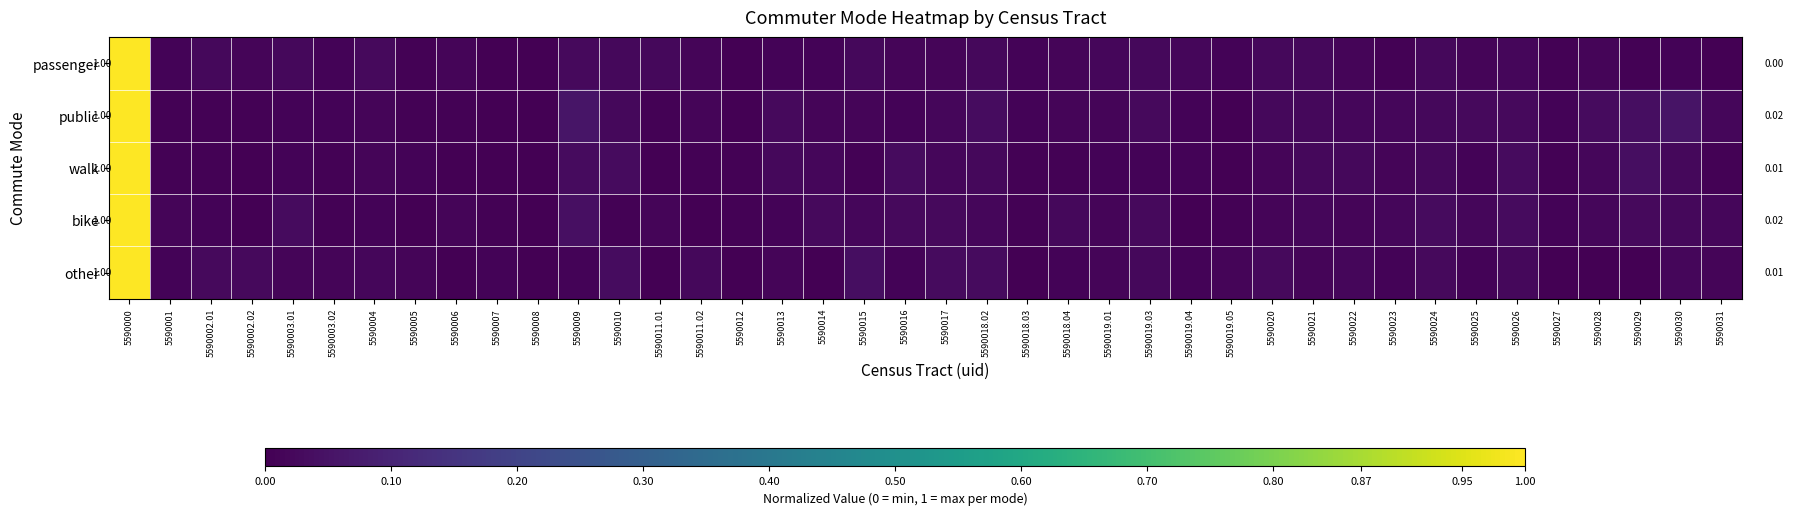

The value of passenger at 5590019.01 is 0.0. True or false?

True